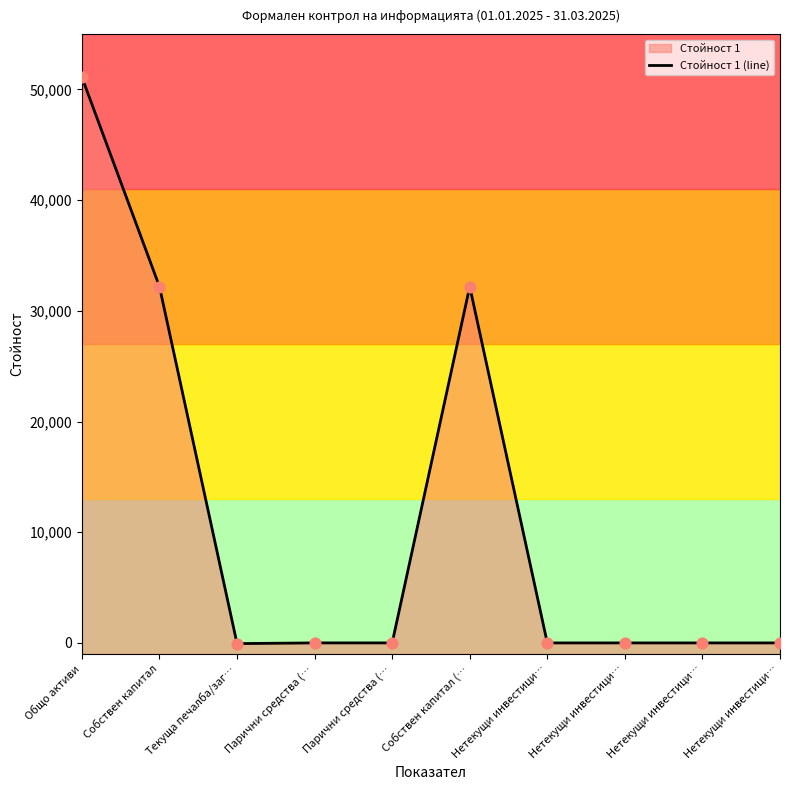

Between Парични средства (… and Собствен капитал, which is larger?

Собствен капитал